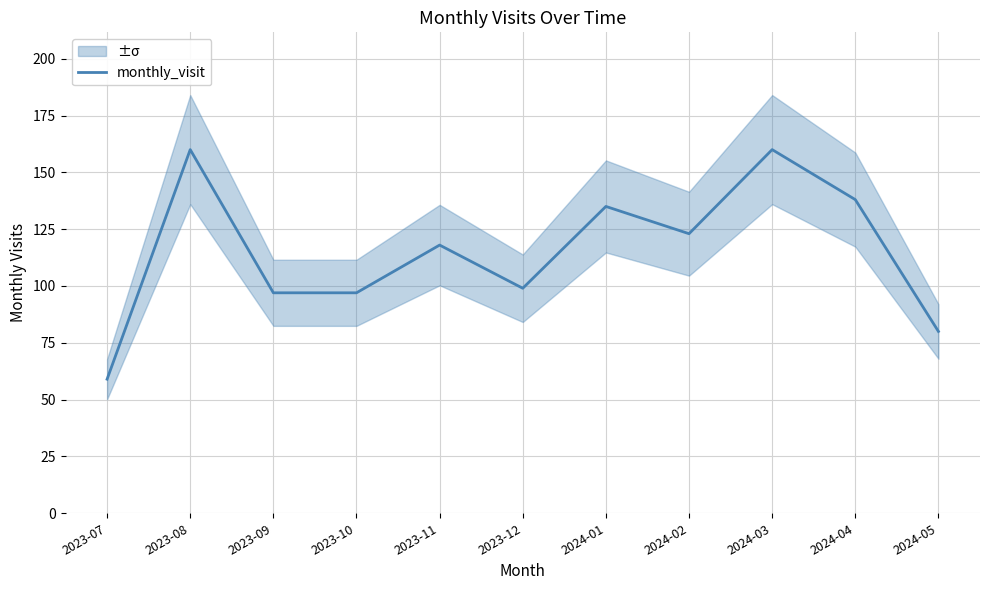

Approximately how many times larger is the value at 2024-05 compared to 2023-09?

0.8